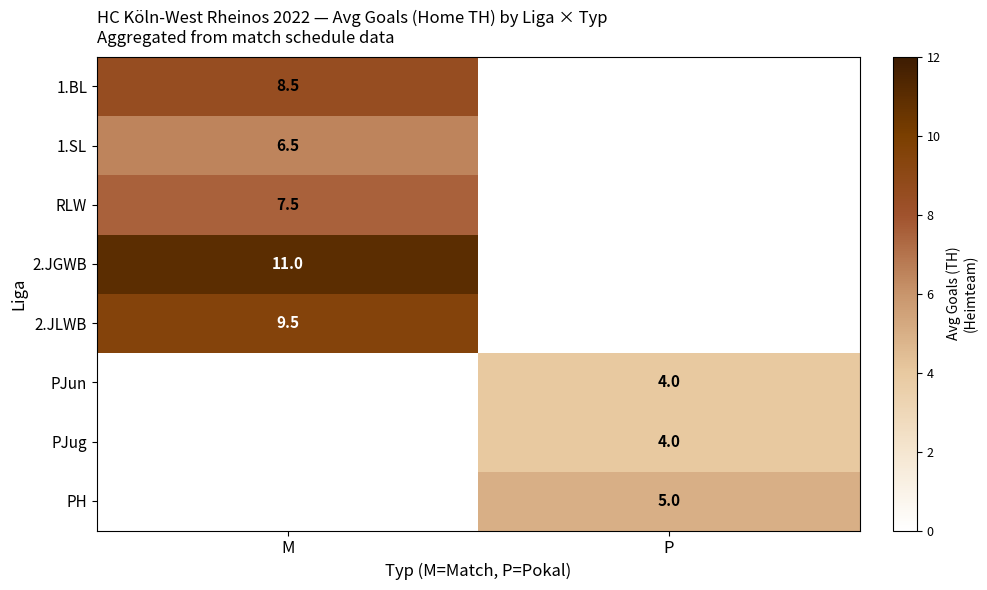

How many categories are shown in the chart?

2